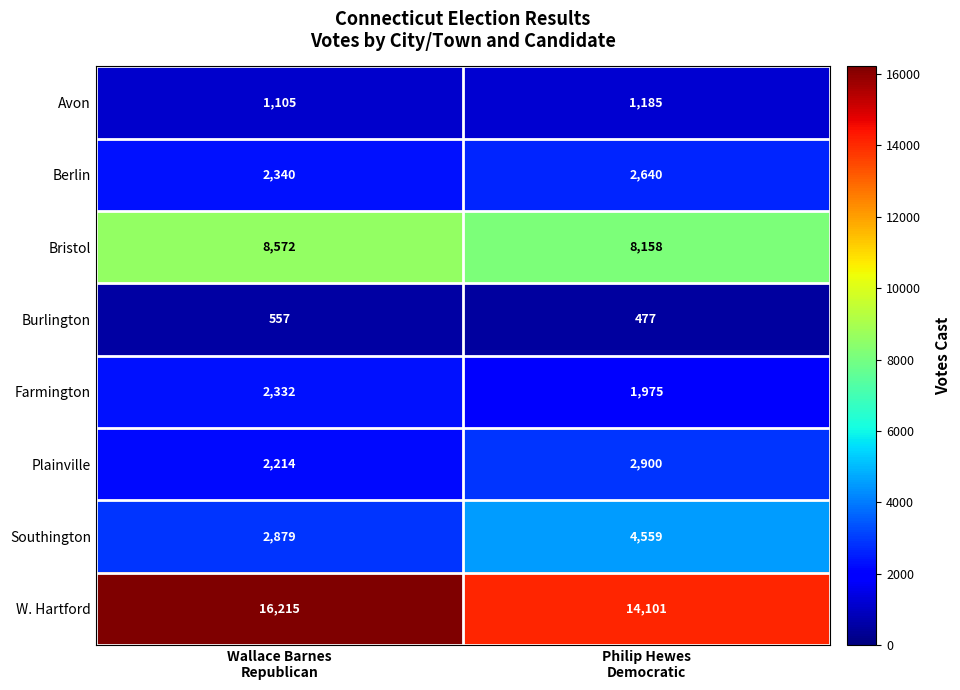

Which series has the largest total across all categories?

W. Hartford